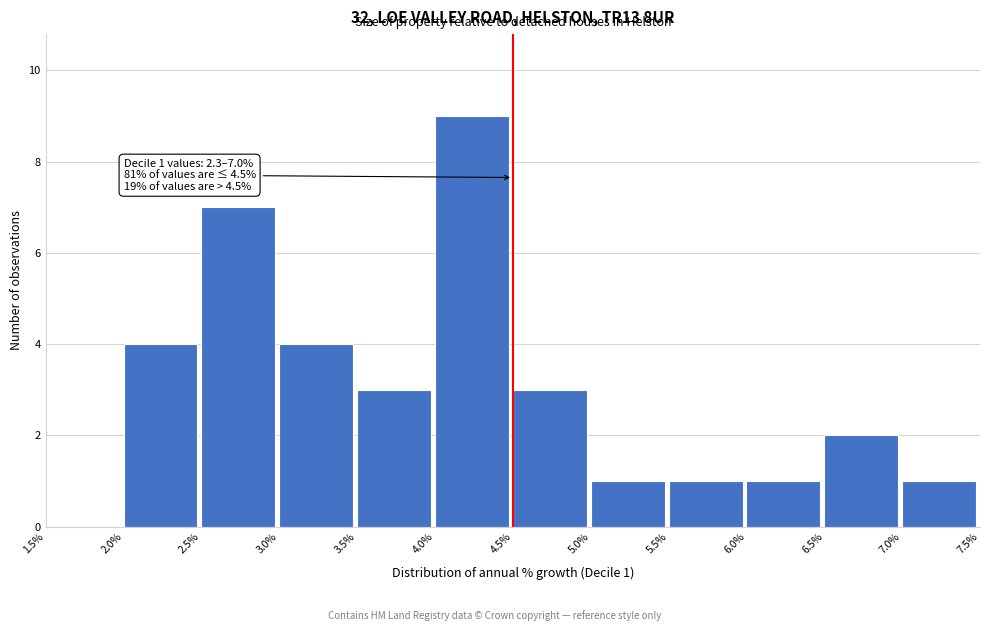

Over which range of the x-axis is the bar tallest?

4.0% to 4.5%